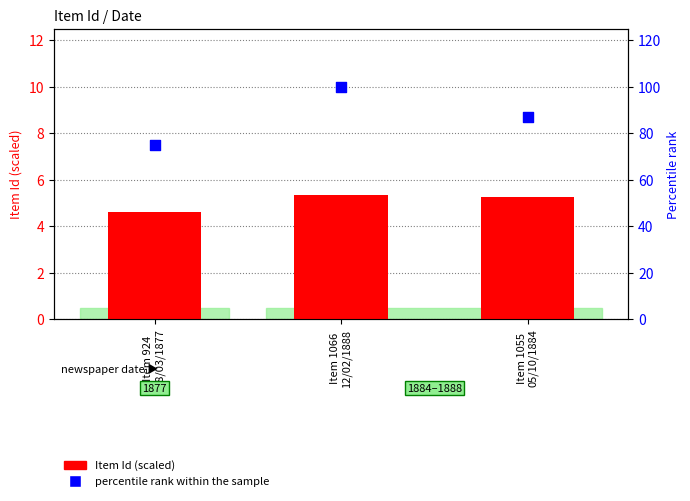

Which series contains the highest Y value?

percentile rank within the sample